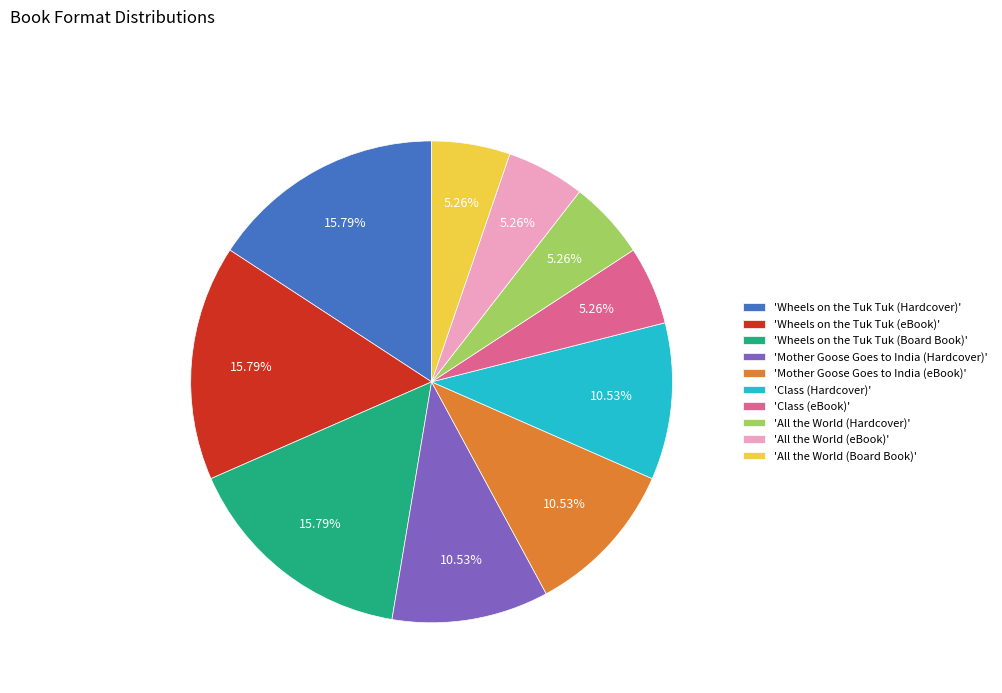

Does 'Mother Goose Goes to India (Hardcover)' represent more than half of the total?

No